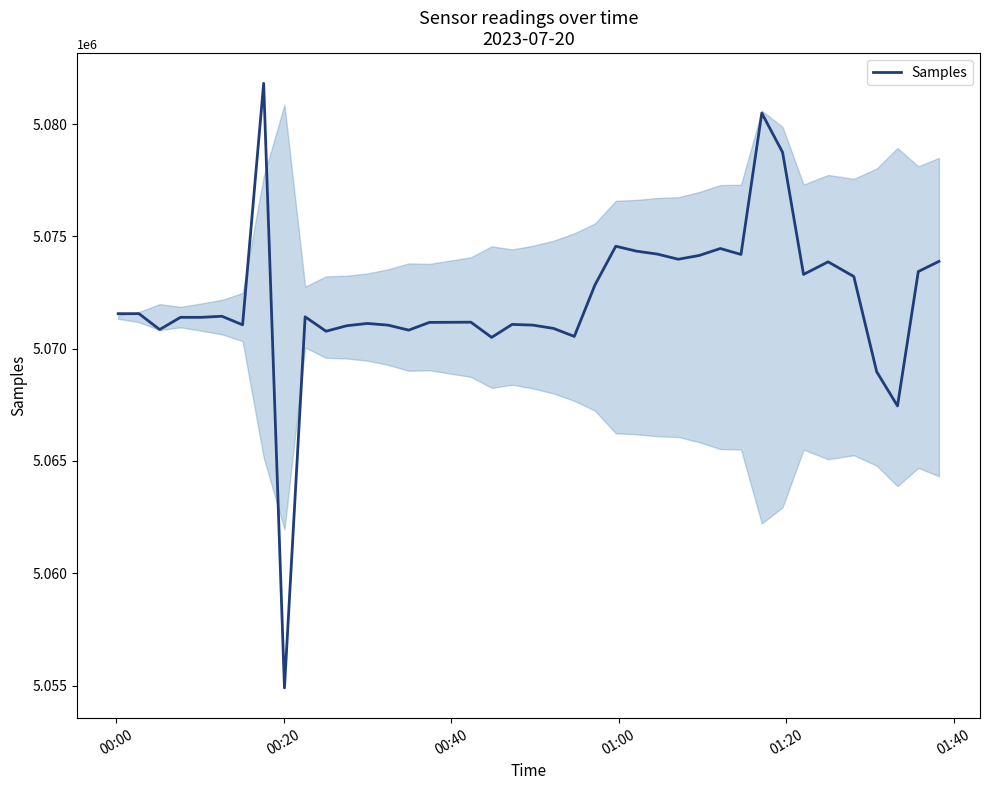

What is the maximum value shown in the chart?

5081815